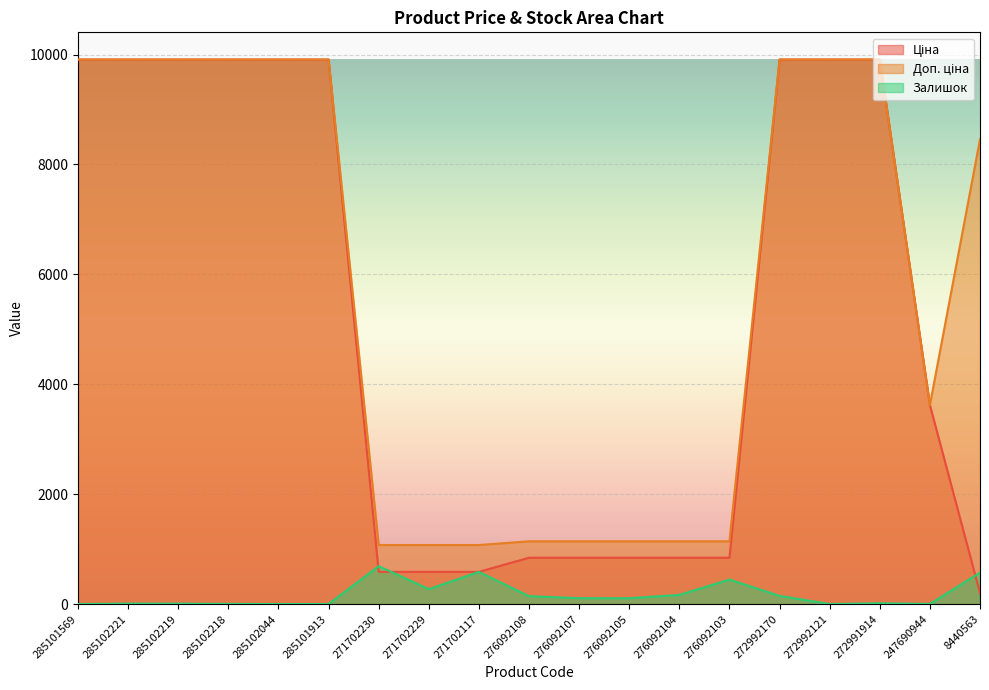

What are all the series names shown in the legend?

Ціна, Доп. ціна, Залишок